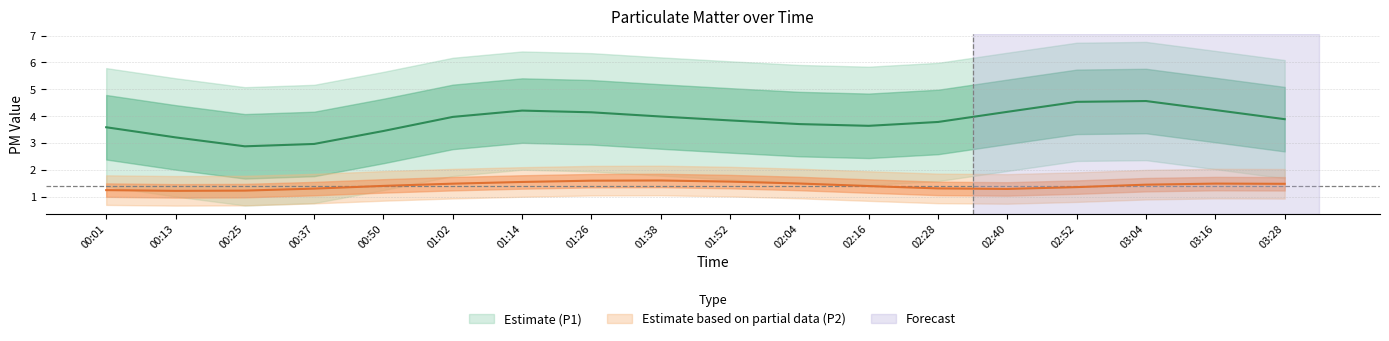

At which label does P2 reach its minimum?

00:25